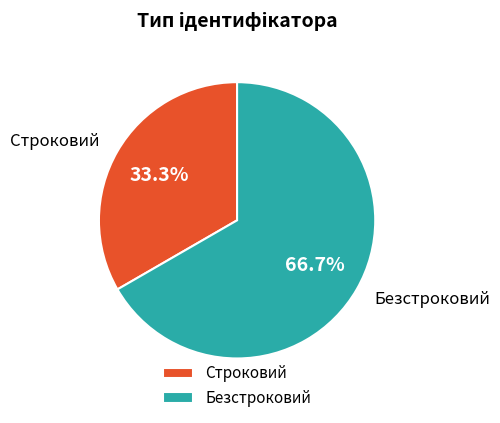

Which slice is the largest?

Безстроковий